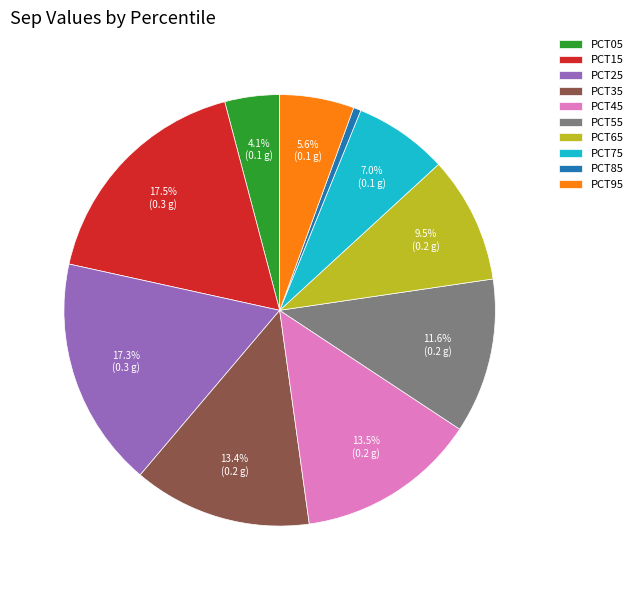

Combined, do PCT55 and PCT95 account for over 50%?

No